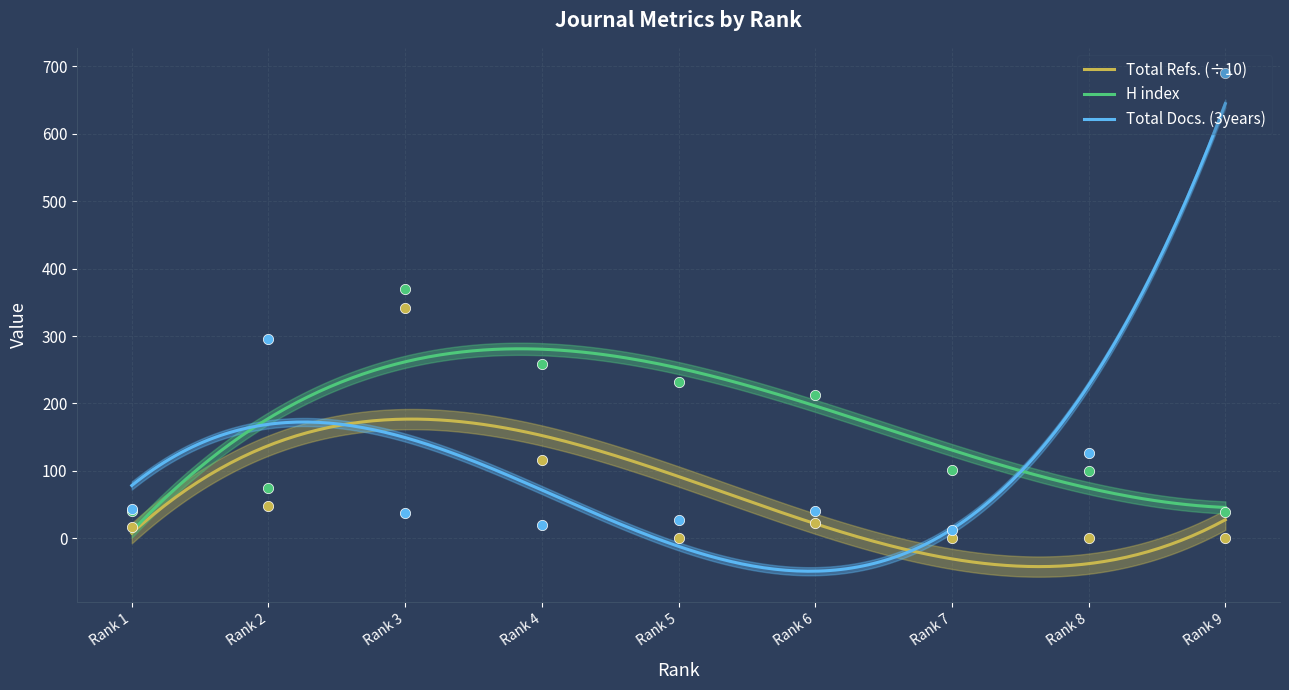

At how many categories does at least one series exceed 136?

6